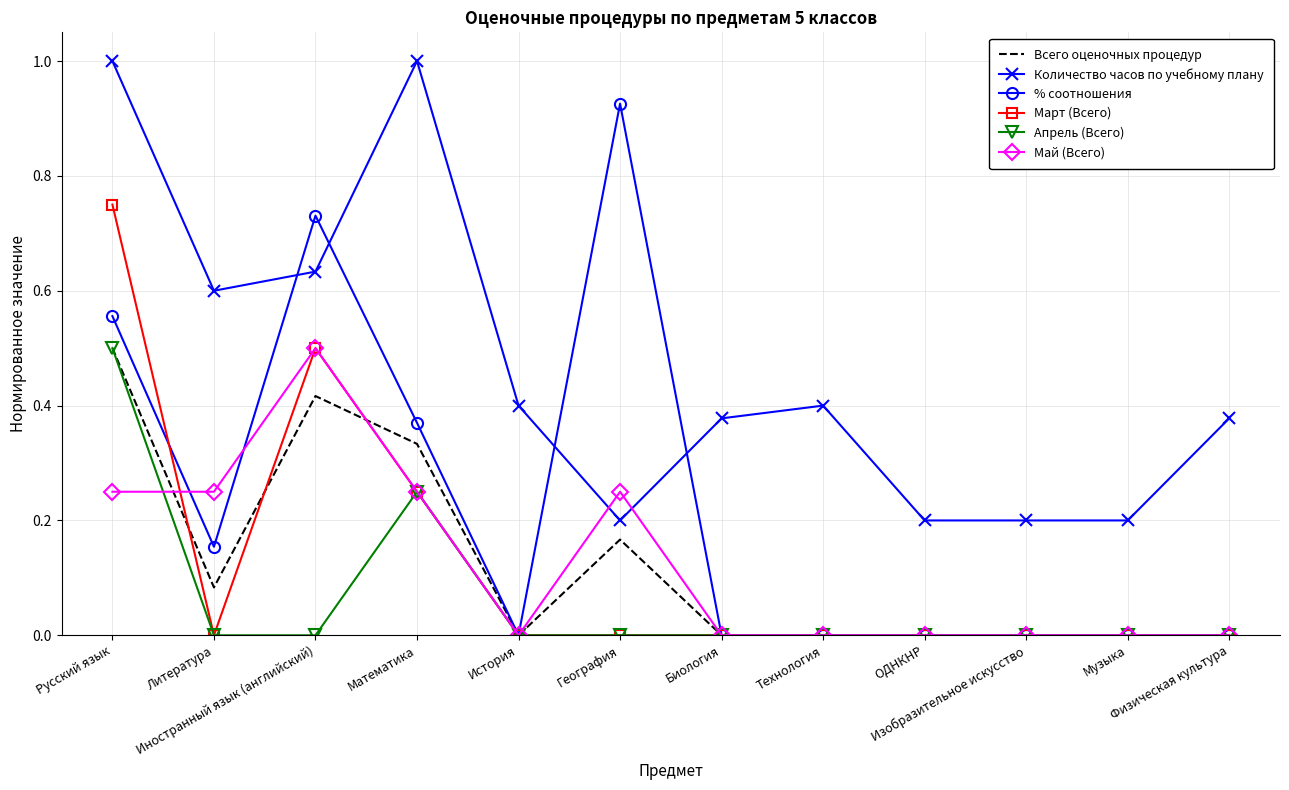

Which series has the widest spread of values?

% соотношения